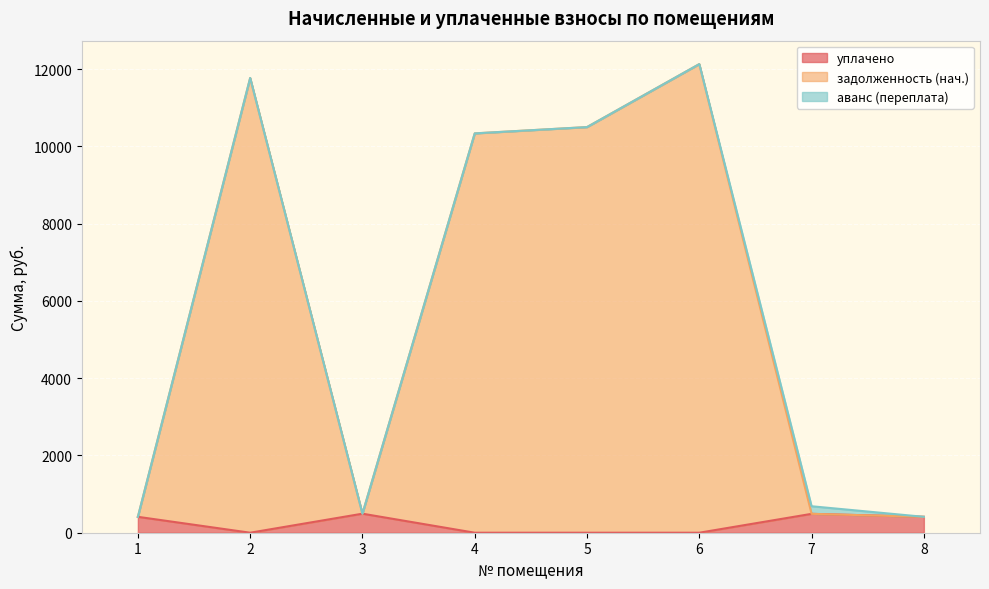

What is the value of the задолженность (нач.) point at the 7th from the left?

488.8